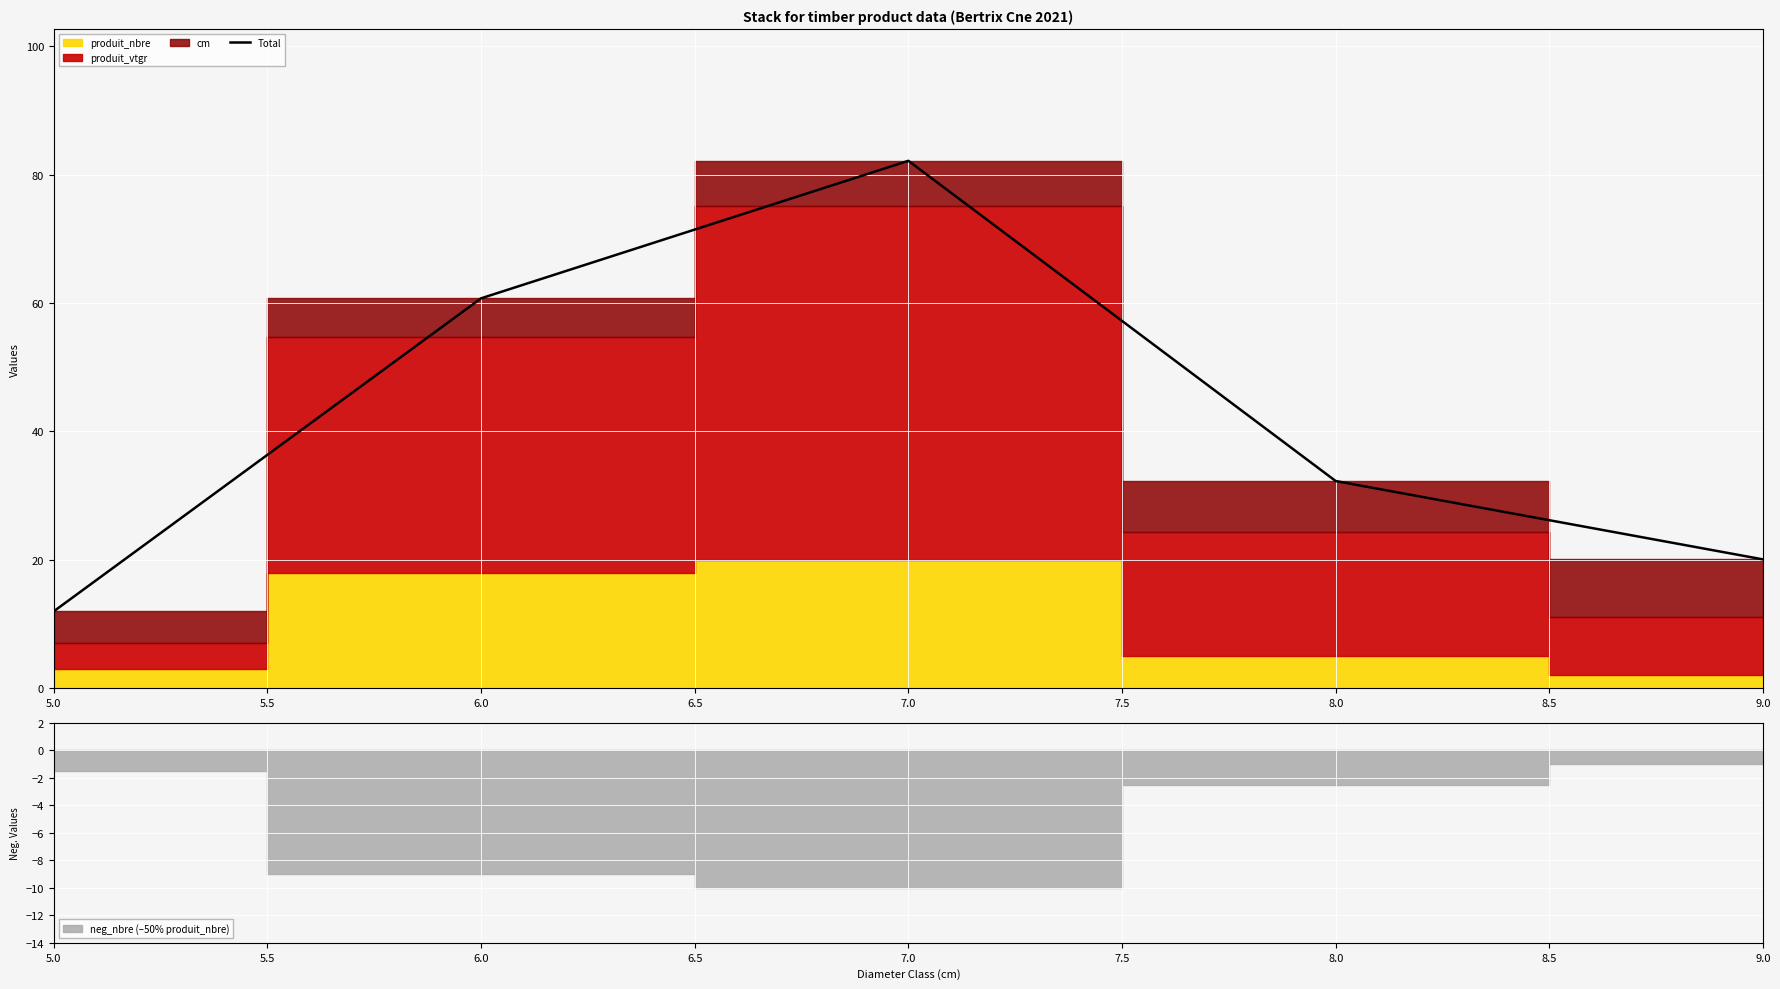

Where is Total nearest to the value 47?

6.0